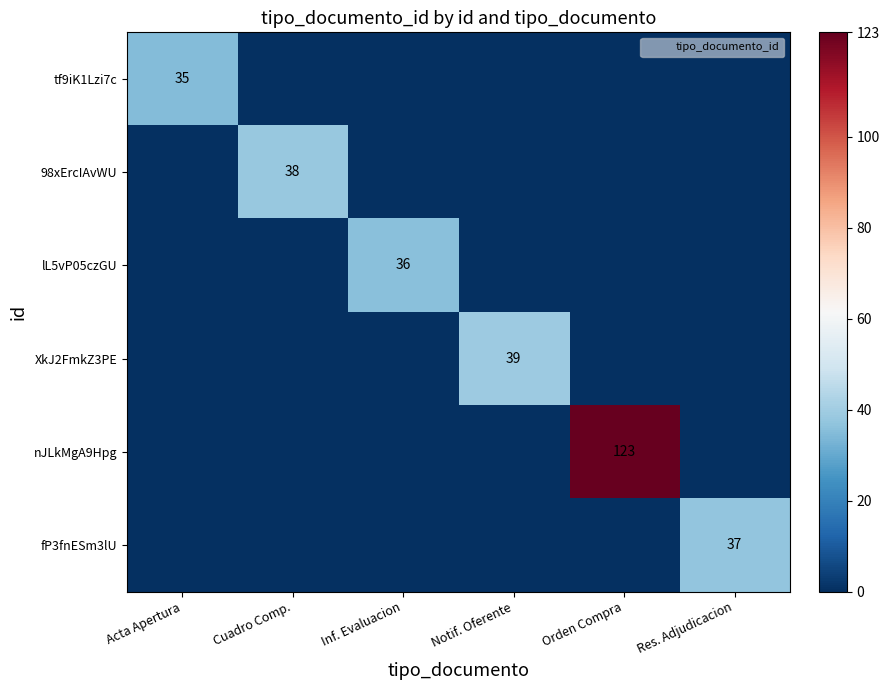

Rank the series by their maximum value, from highest to lowest.

nJLkMgA9Hpg, XkJ2FmkZ3PE, 98xErcIAvWU, fP3fnESm3lU, lL5vP05czGU, tf9iK1Lzi7c